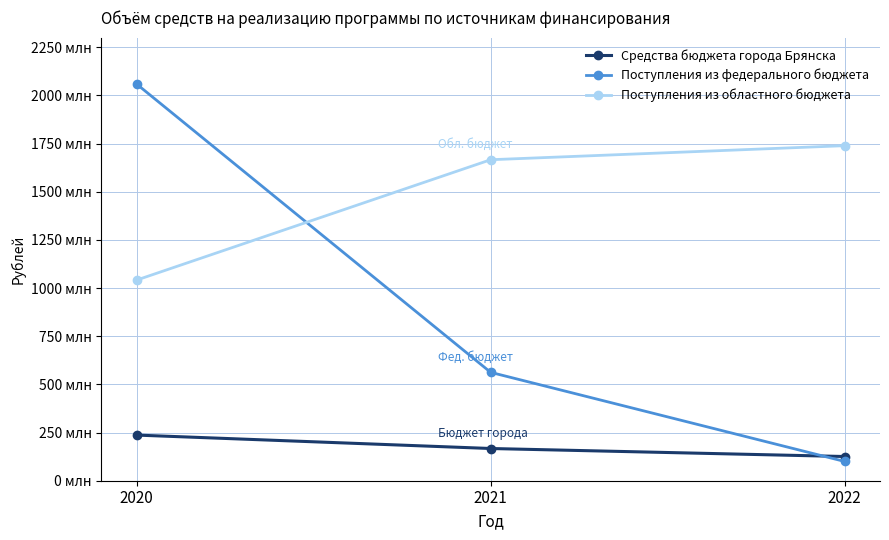

What are all the series names shown in the legend?

Средства бюджета города Брянска, Поступления из федерального бюджета, Поступления из областного бюджета